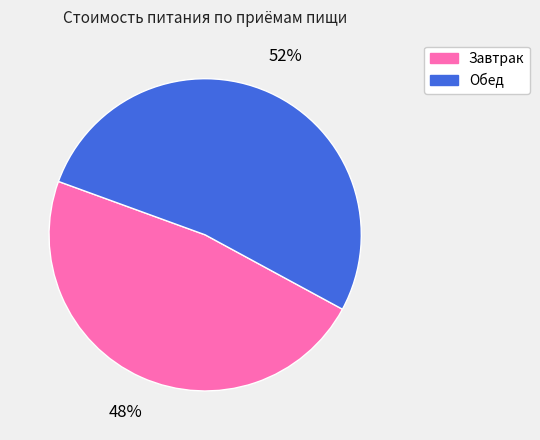

Which has a higher value, Обед or Завтрак?

Обед